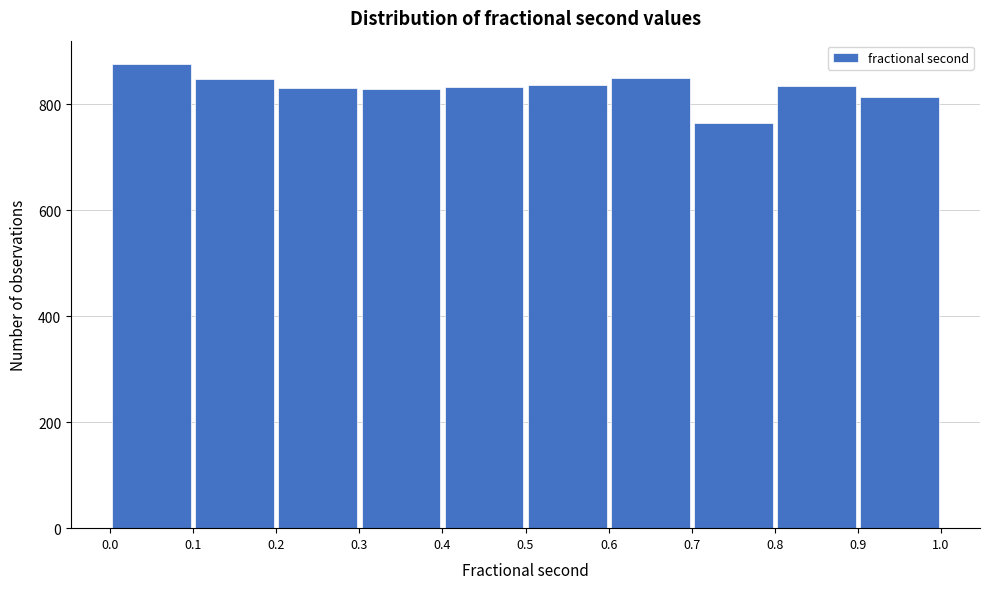

Which range on the x-axis has the tallest bar?

0.0 to 0.1